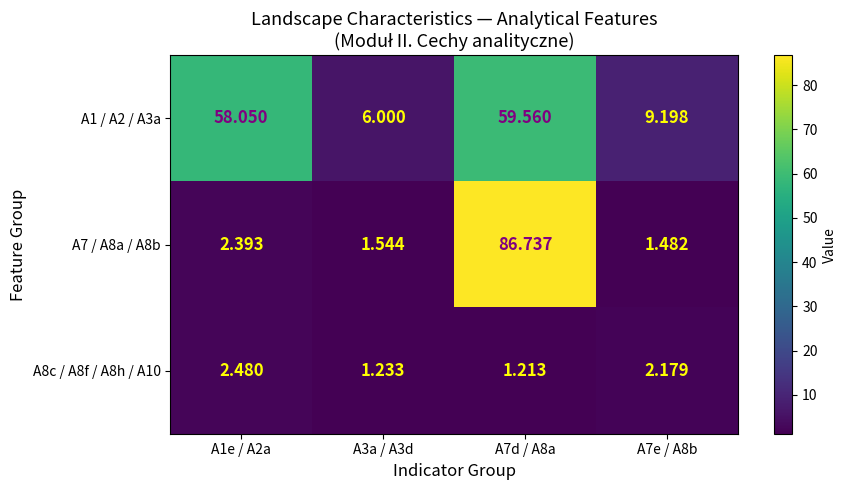

Is the value of A7 / A8a / A8b at A1e / A2a greater than the value of A1 / A2 / A3a at A7d / A8a?

No